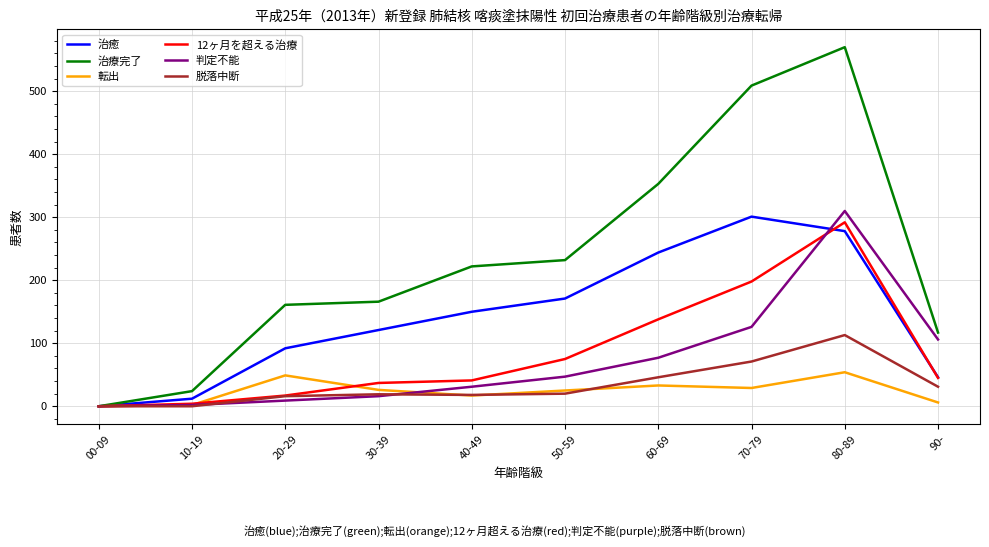

Which series has the largest total across all categories?

治療完了